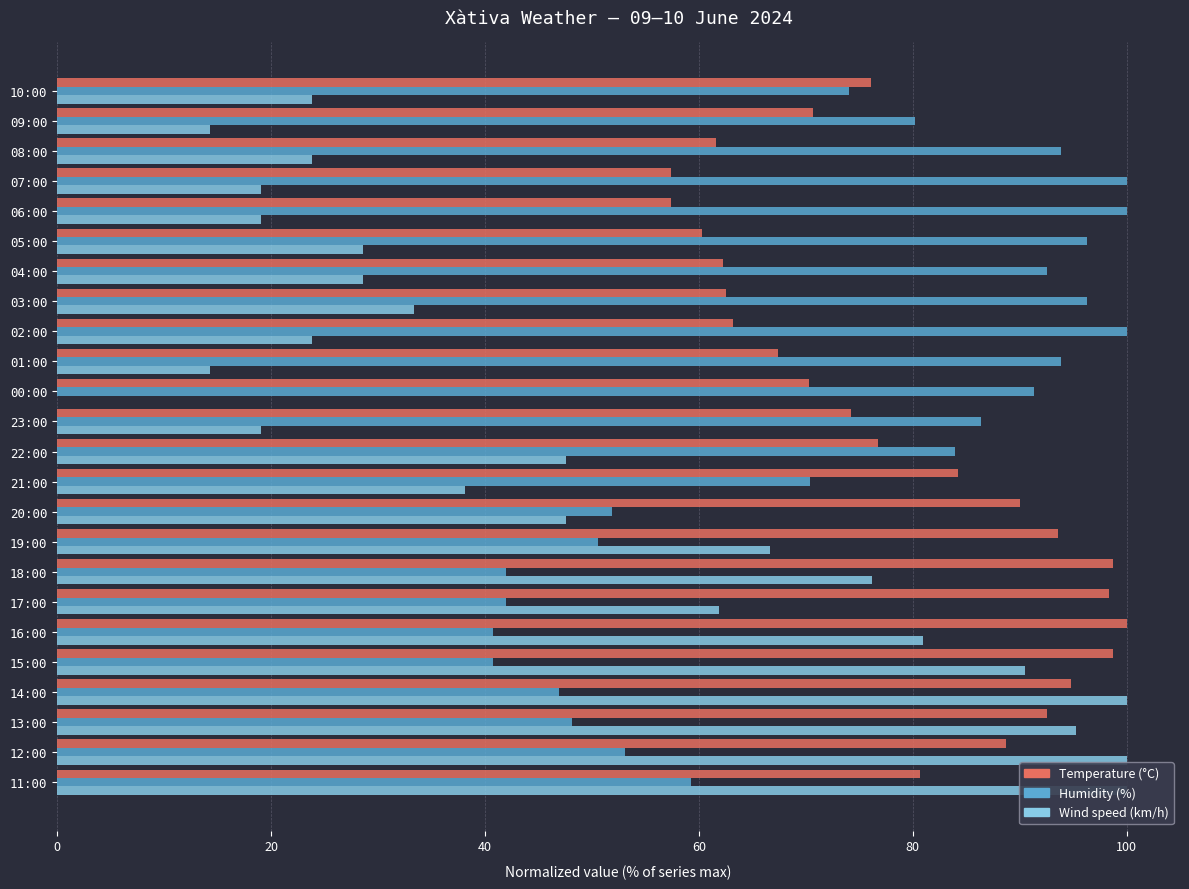

The Wind speed (km/h) series shows 27.9 at 19:00. True or false?

False